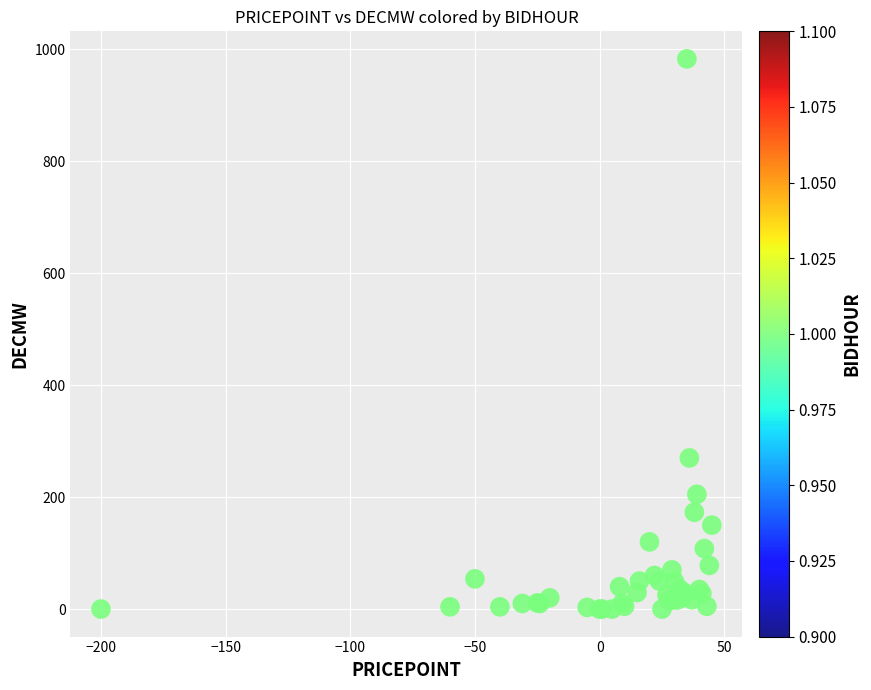

What Y value in the scatter plot is closest to 491?

270.0